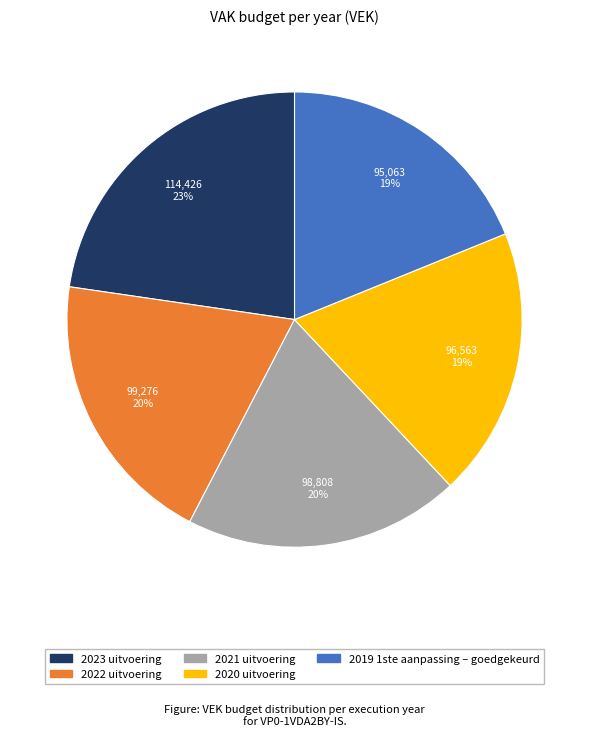

True or false: 2022 uitvoering accounts for 20% of the total.

True